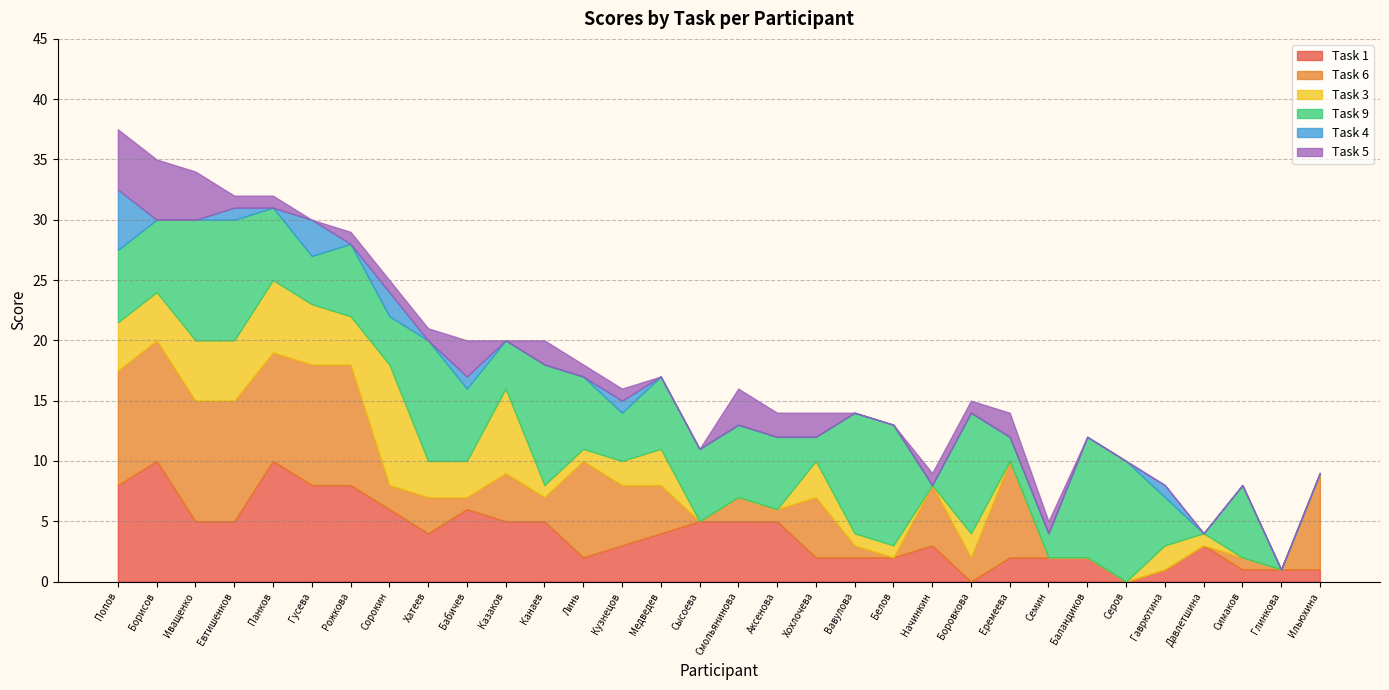

At how many categories does at least one series exceed 5?

25